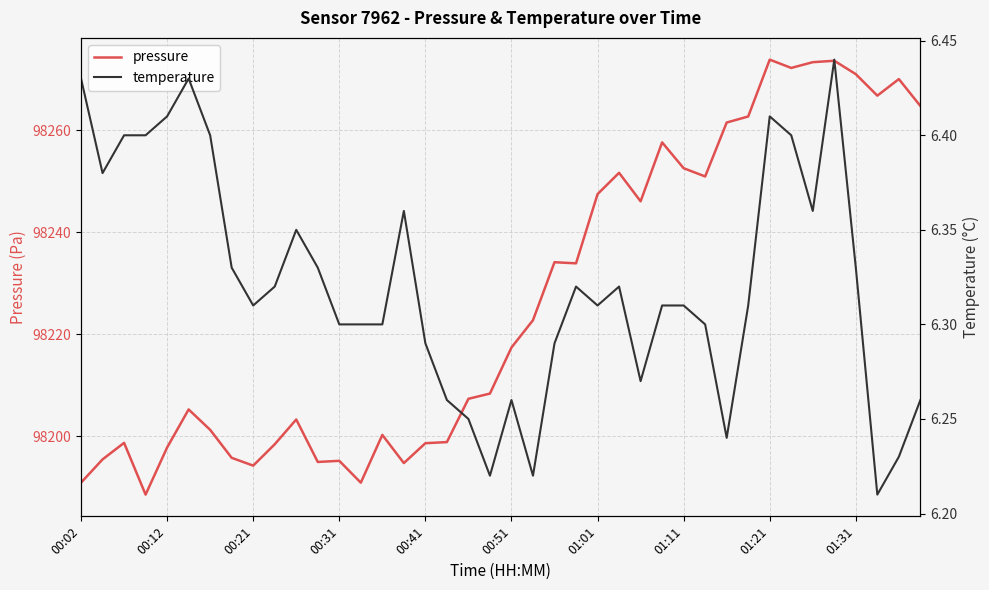

The pressure series shows 140842.7 at 00:51. True or false?

False